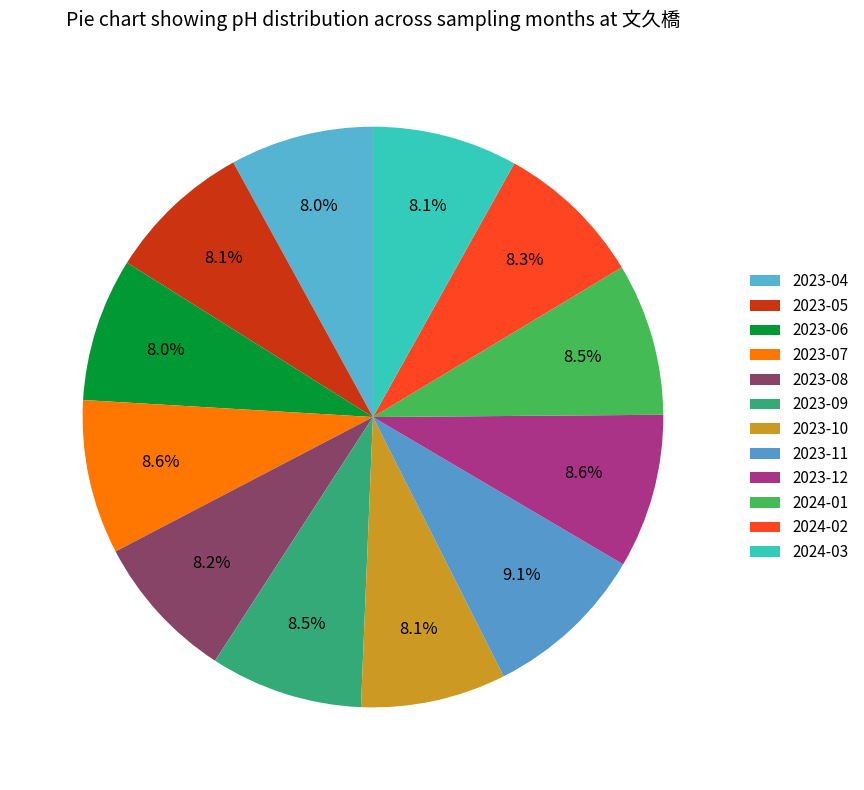

Count the number of slices in the pie.

12